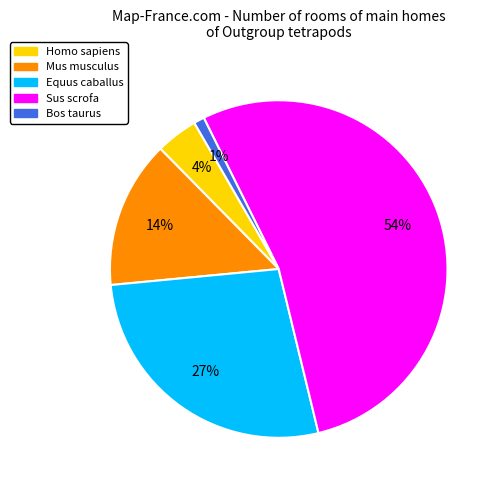

Which has a higher value, Equus caballus or Mus musculus?

Equus caballus